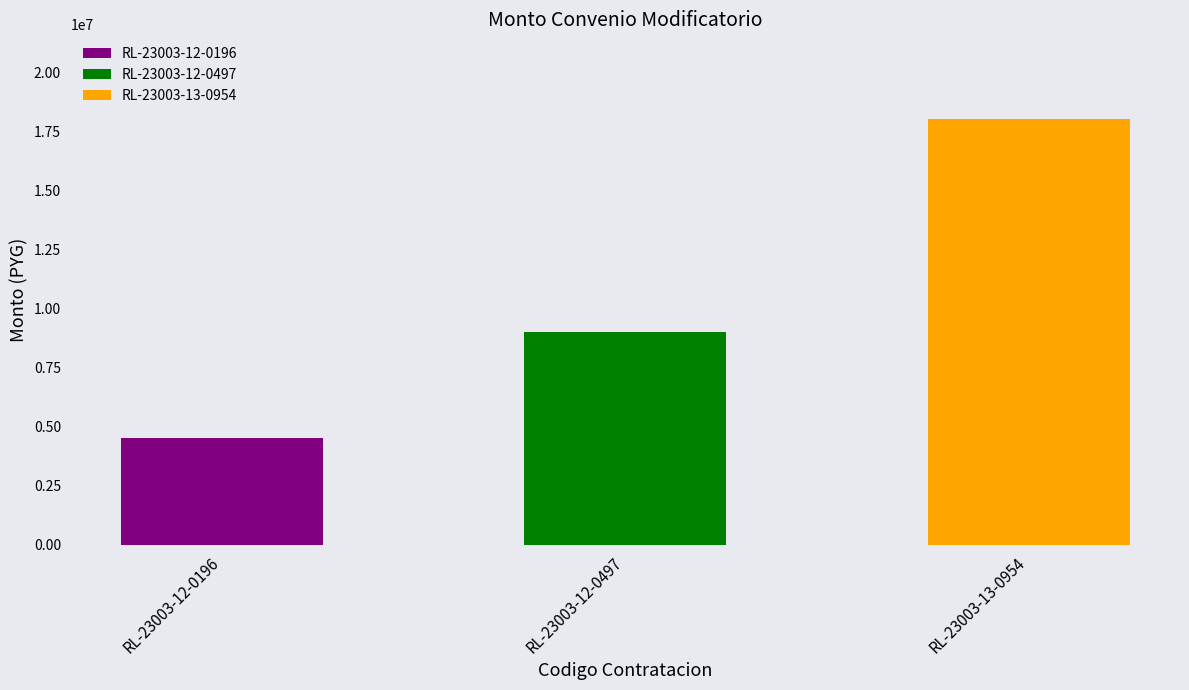

Is it true that the value at RL-23003-12-0497 is 14069038?

False